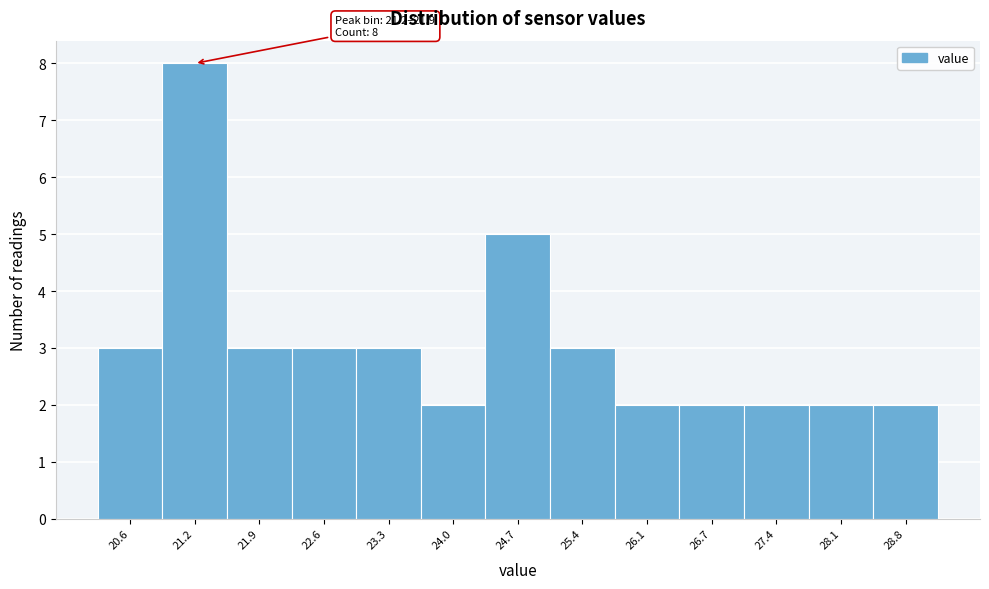

Reading right to left, extract all data points from this chart.

2	2	2	2	2	3	5	2	3	3	3	8	3